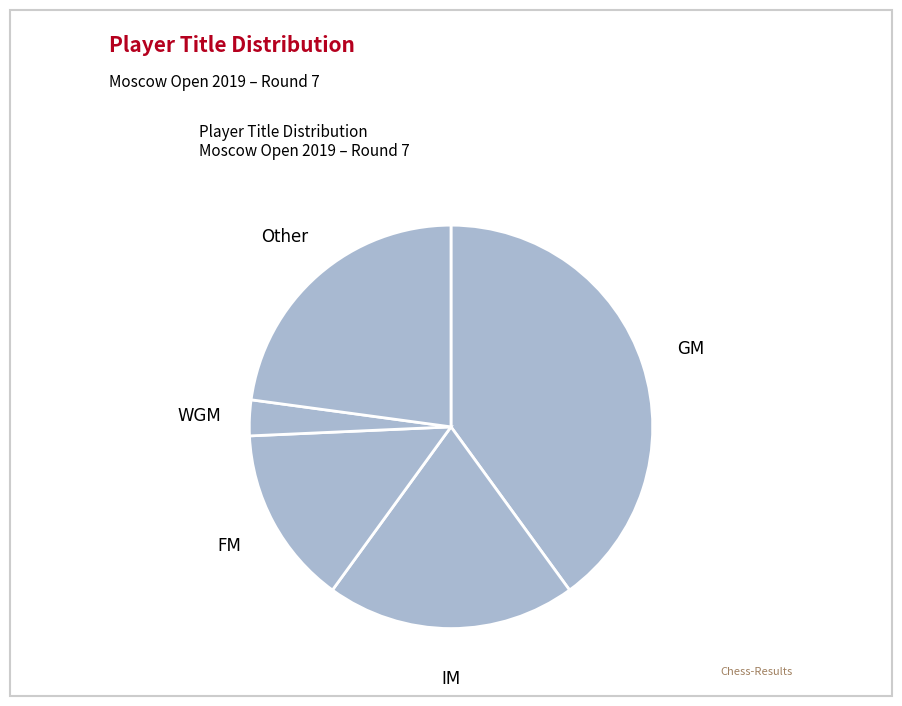

Rank the categories by value from highest to lowest.

GM, Other, IM, FM, WGM